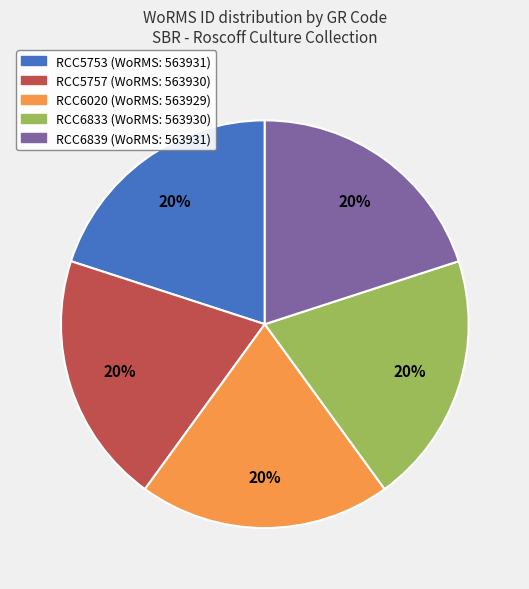

To the nearest percent, what percentage of the pie is RCC6020?

20%